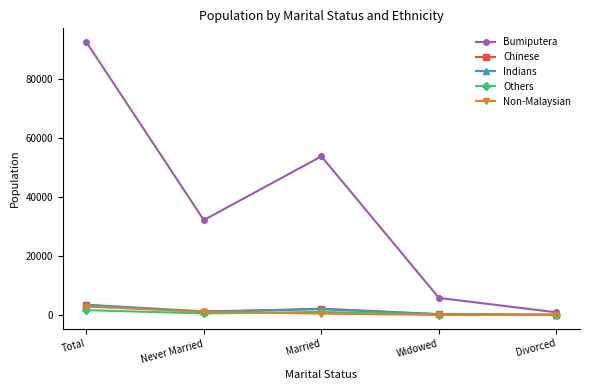

What is the label of the 3rd point from the left?

Married